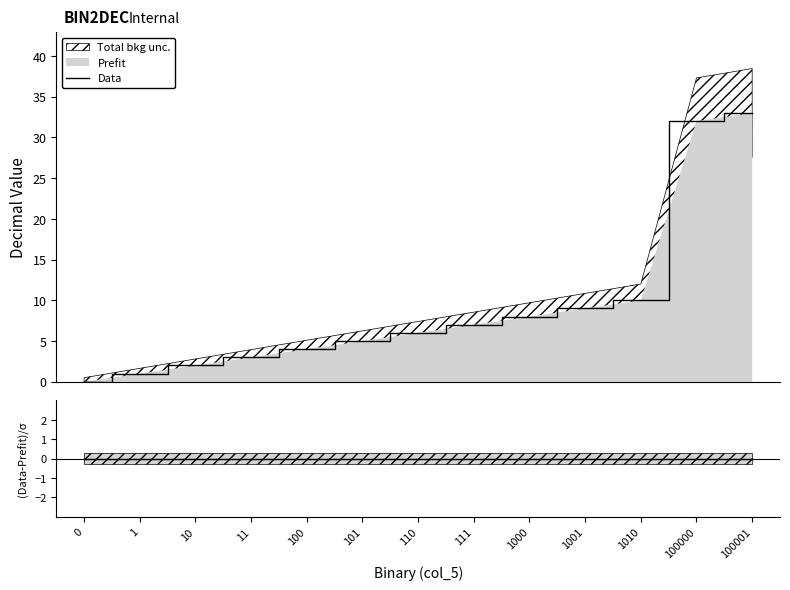

The value of (Data-Prefit)/σ at 0 is 0. True or false?

True